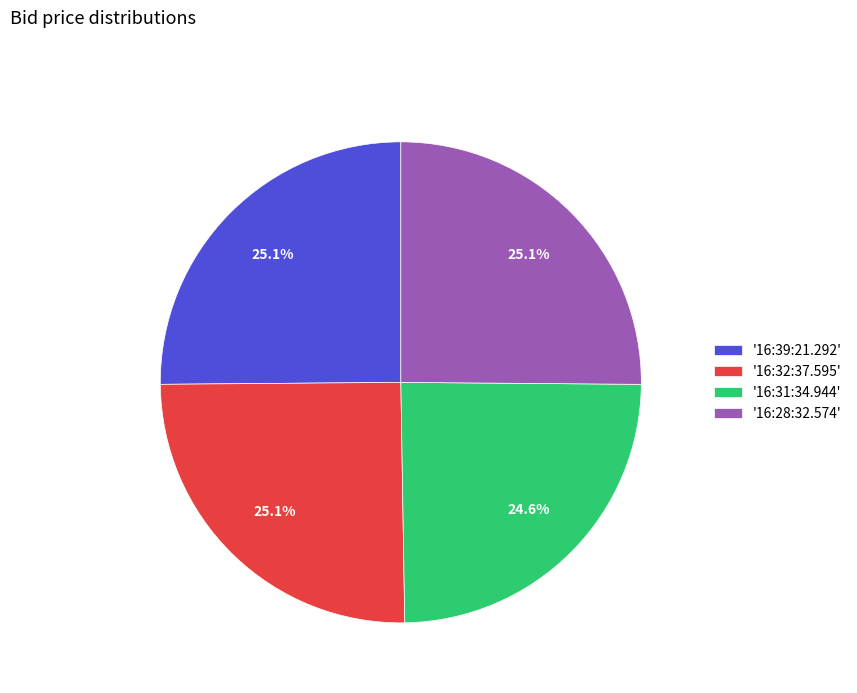

Combined, what portion of the pie is '16:32:37.595' and '16:39:21.292'?

50.3%